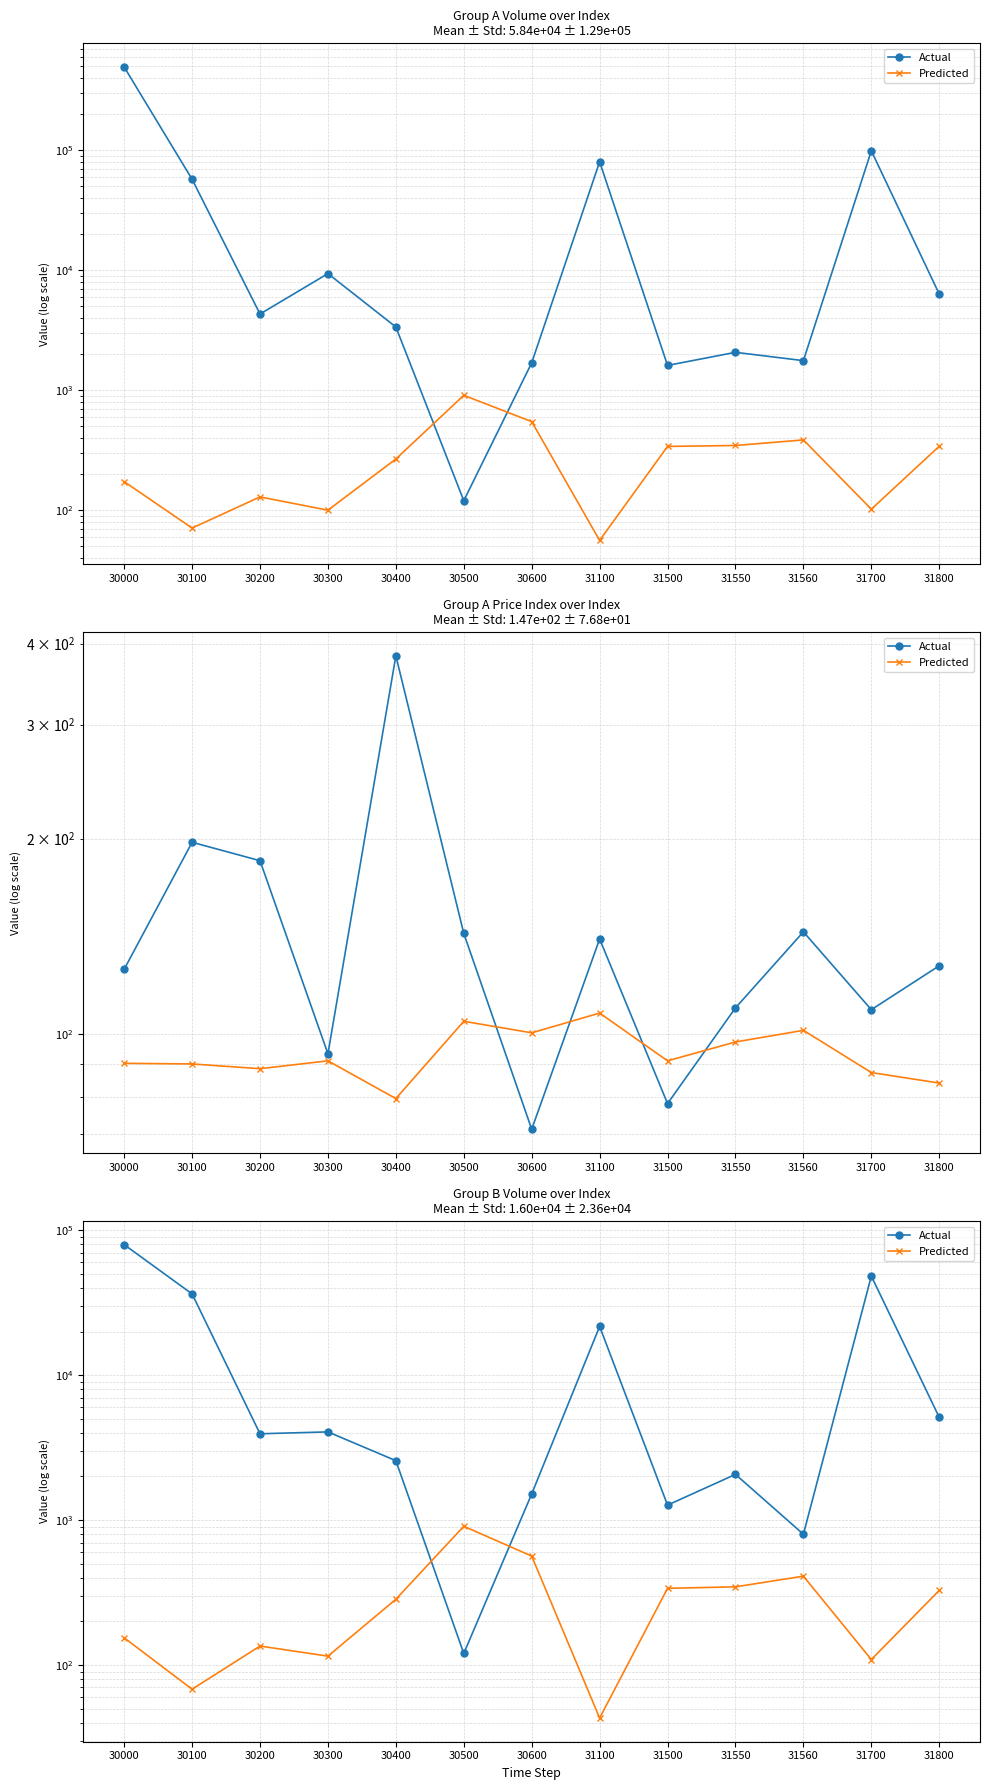

Rank the series at 30200 from lowest to highest value.

Predicted, Actual